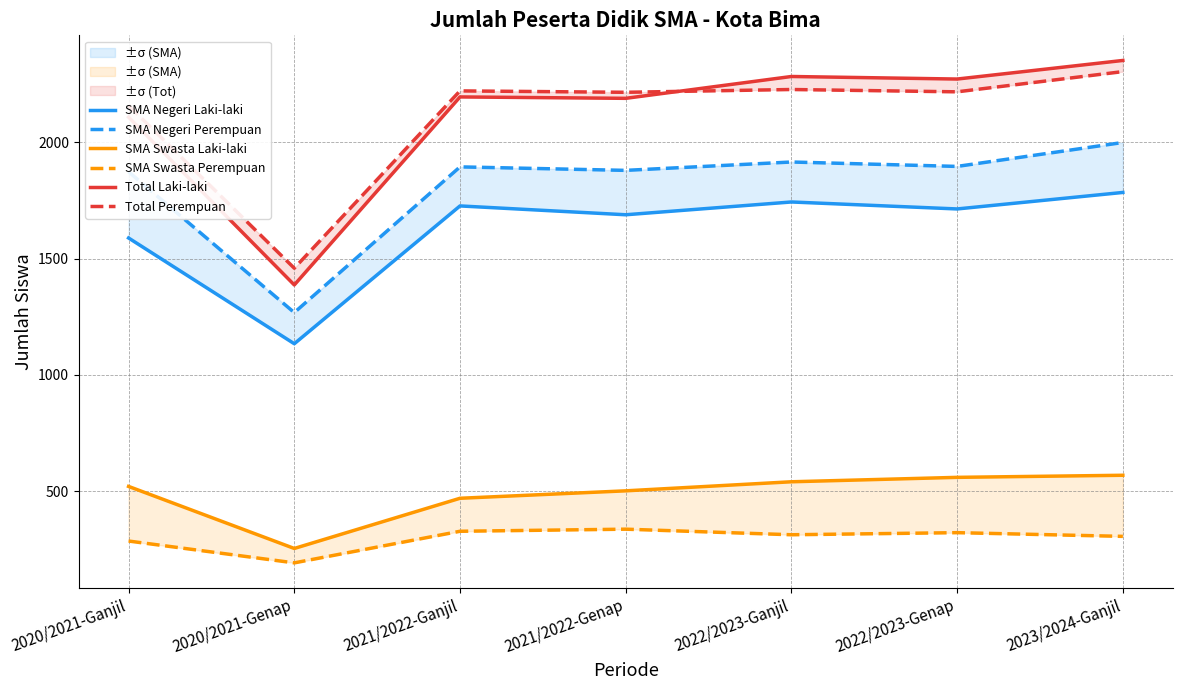

What is the spread (max minus min) of values at 2020/2021-Ganjil?

1874